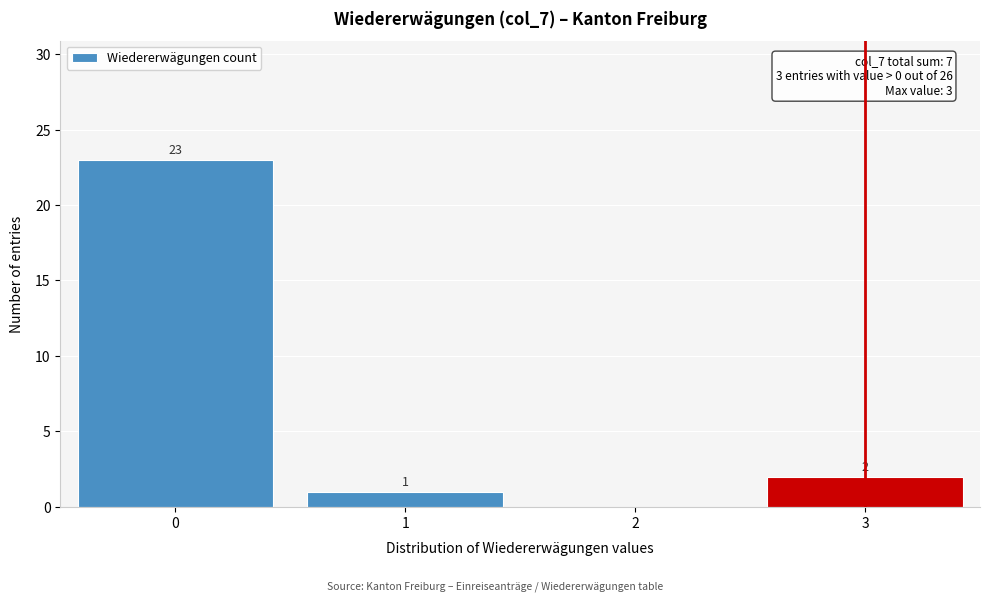

Reading left to right, list all the values displayed in this chart.

0=23	1=1	2=0	3=2